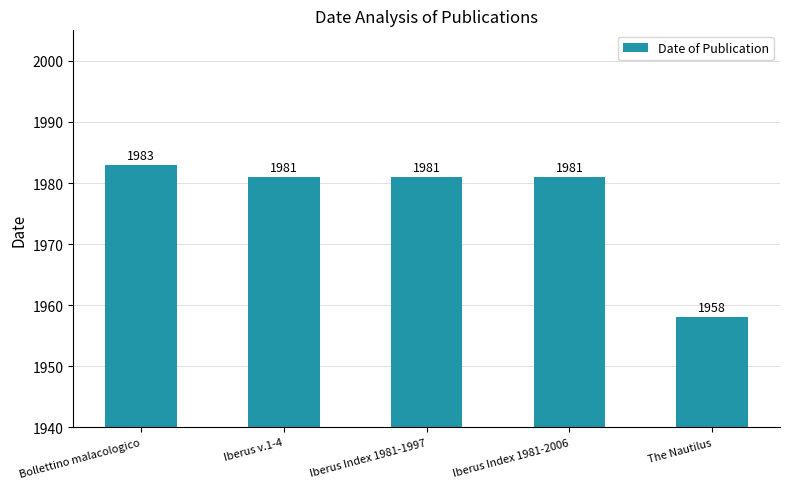

What is the sum of all values?

9884